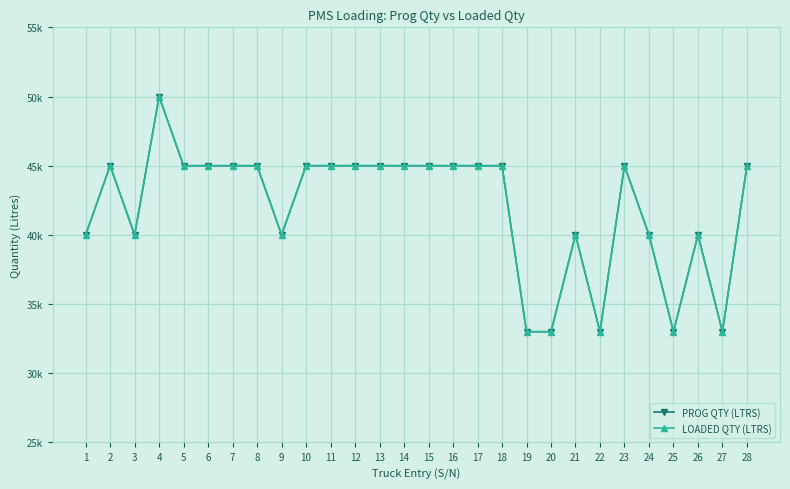

At which category is the sum across all series the highest?

4